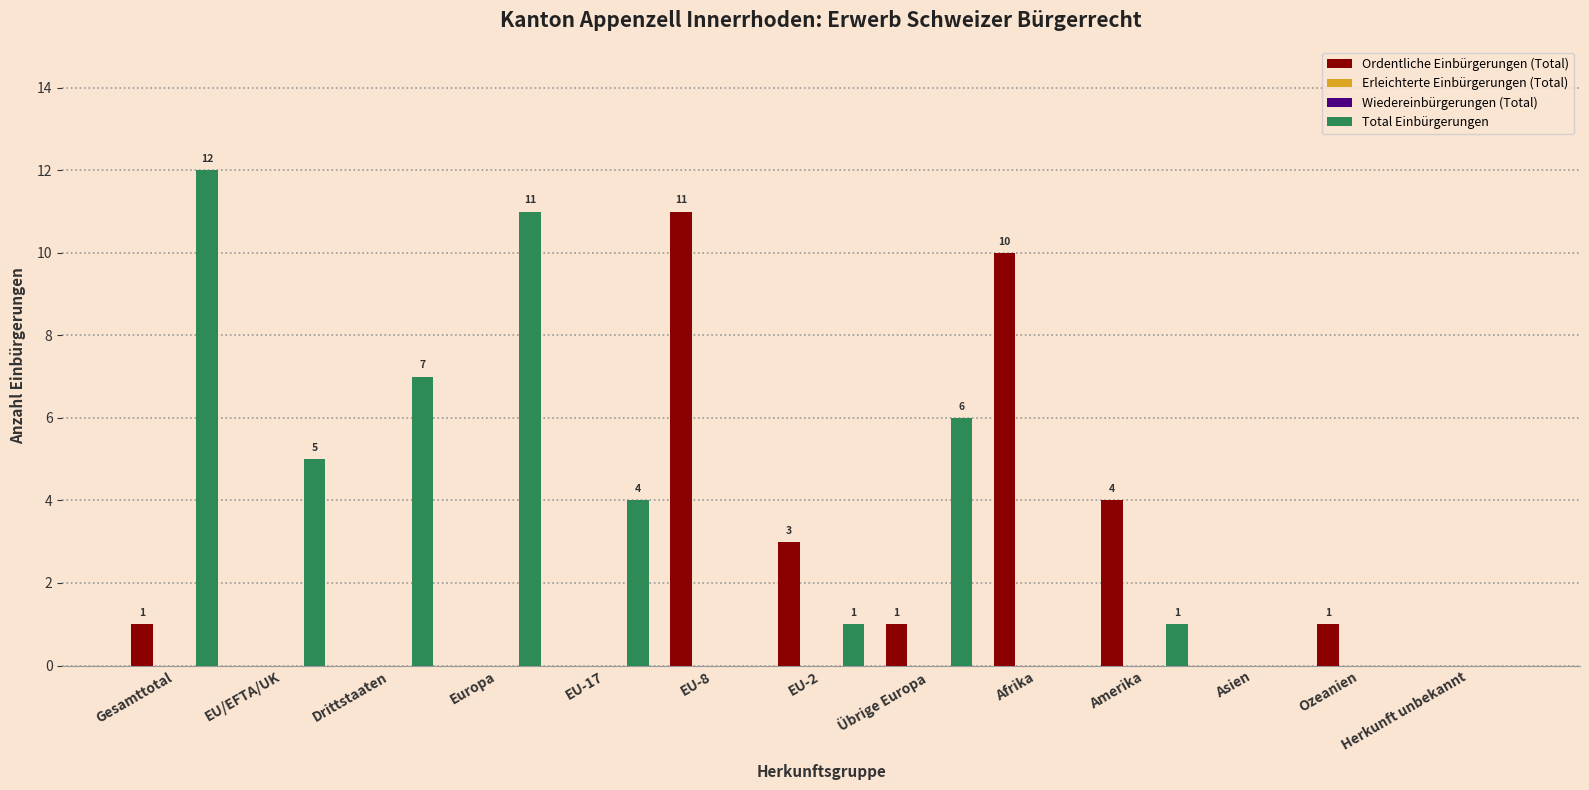

Reading right to left, what are all the values shown in this chart?

Ordentliche Einbürgerungen (Total): 0	1	0	4	10	1	3	11	0	0	0	0	1
Erleichterte Einbürgerungen (Total): 0	0	0	0	0	0	0	0	0	0	0	0	0
Wiedereinbürgerungen (Total): 0	0	0	0	0	0	0	0	0	0	0	0	0
Total Einbürgerungen: 0	0	0	1	0	6	1	0	4	11	7	5	12